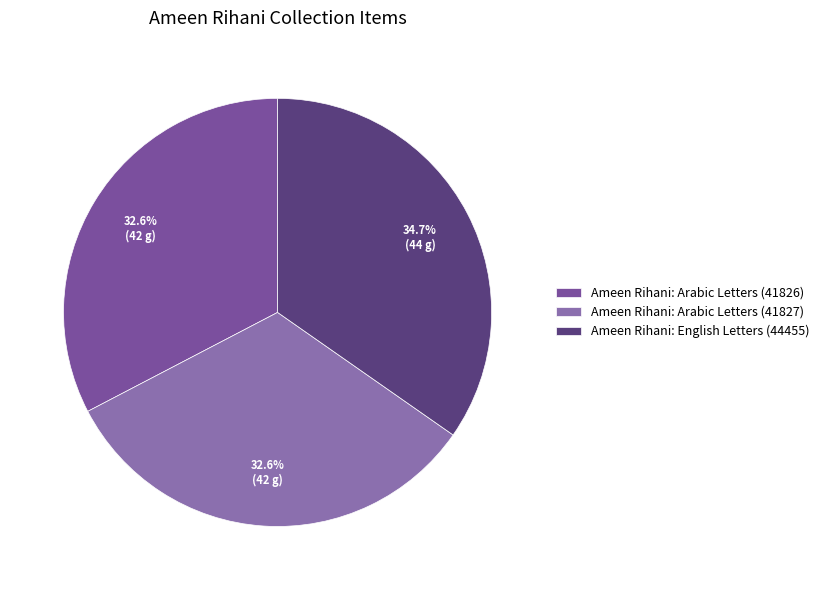

What is the smallest slice in the pie chart?

Ameen Rihani: Arabic Letters (41826)